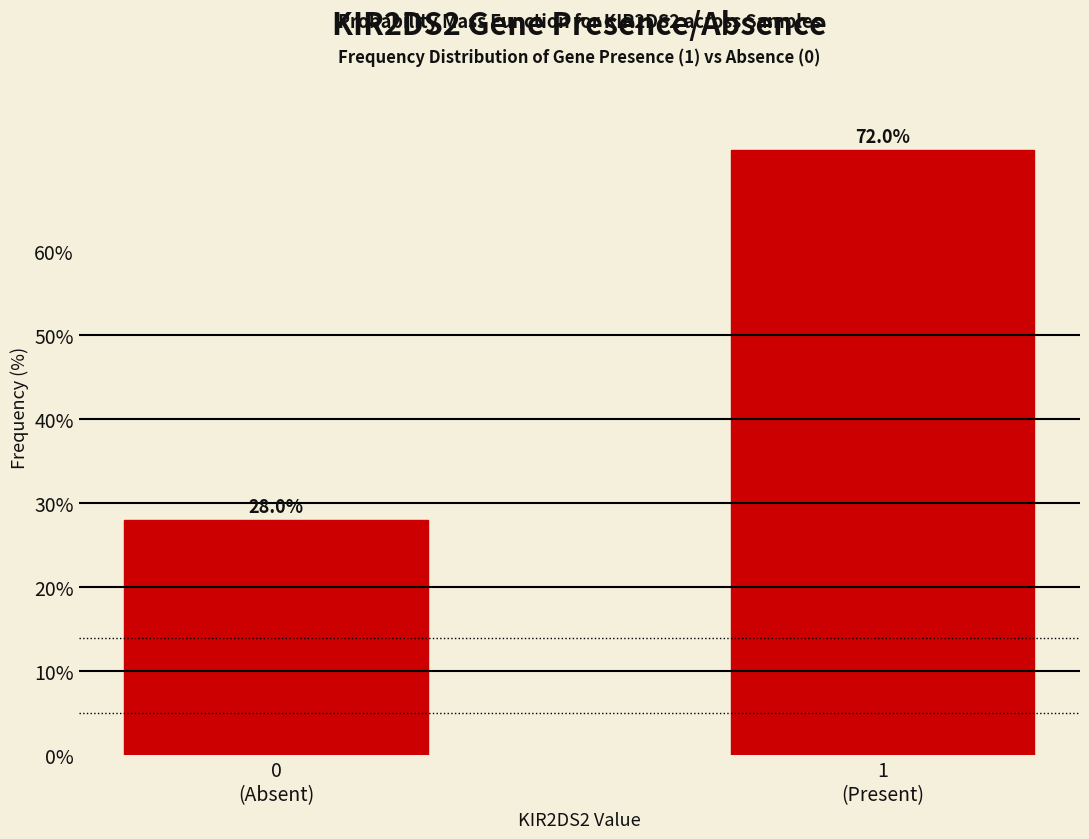

Reading left to right, list all the values displayed in this chart.

28.0	72.0